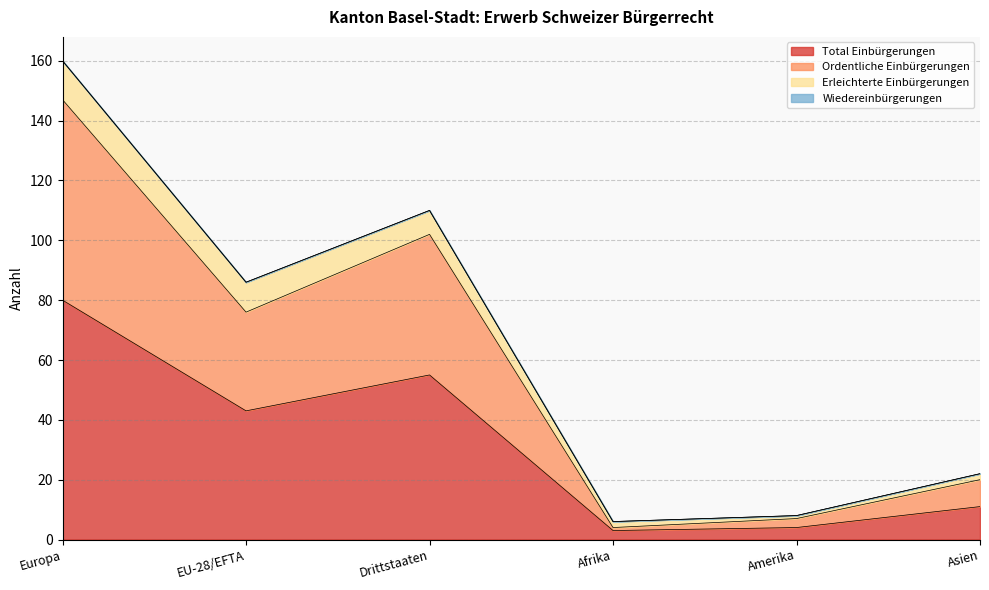

The value of Total Einbürgerungen at Amerika is 4. True or false?

True